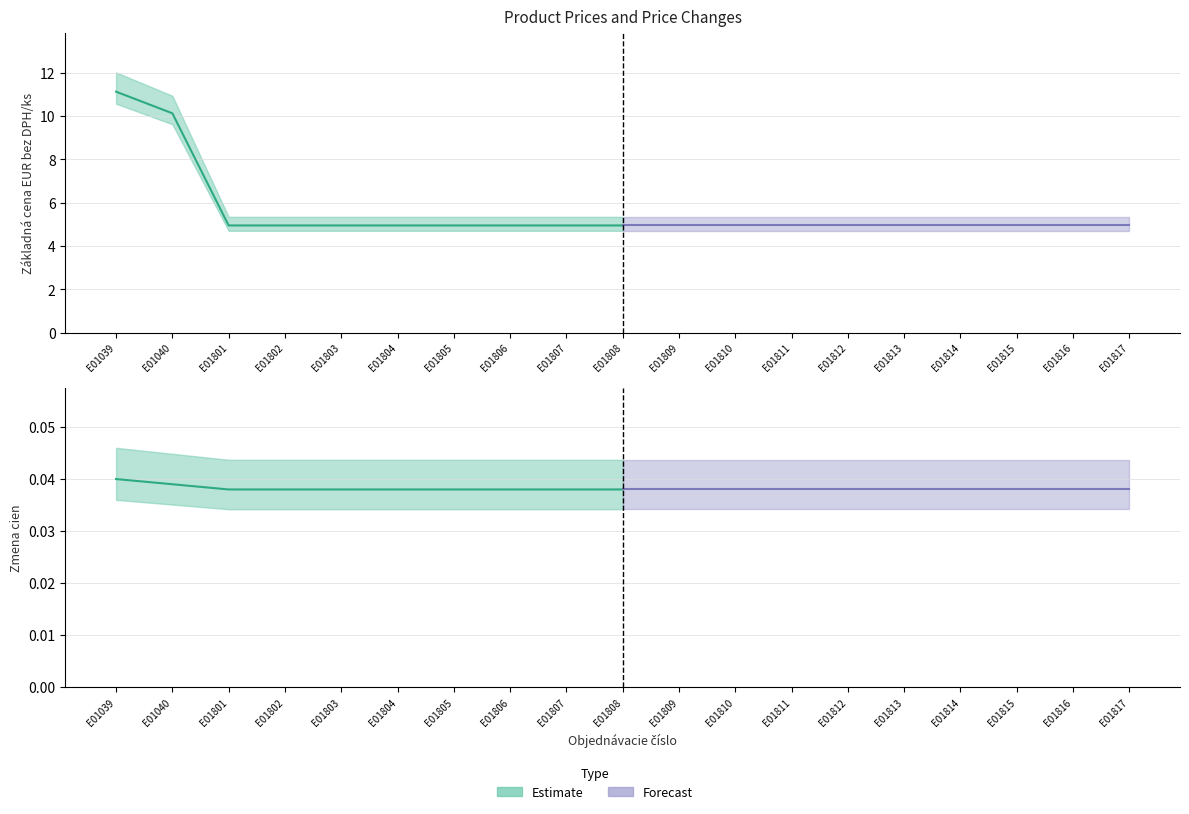

What is the lowest value of the Základná cena EUR bez DPH/ks series?

4.9